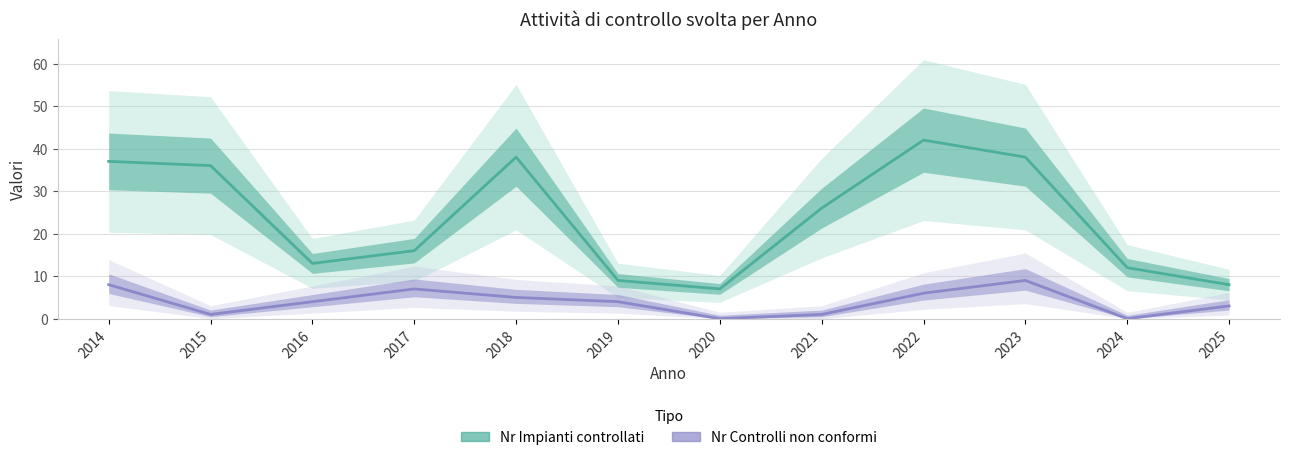

True or false: Nr Impianti controllati and Nr Controlli non conformi cross at least once.

False